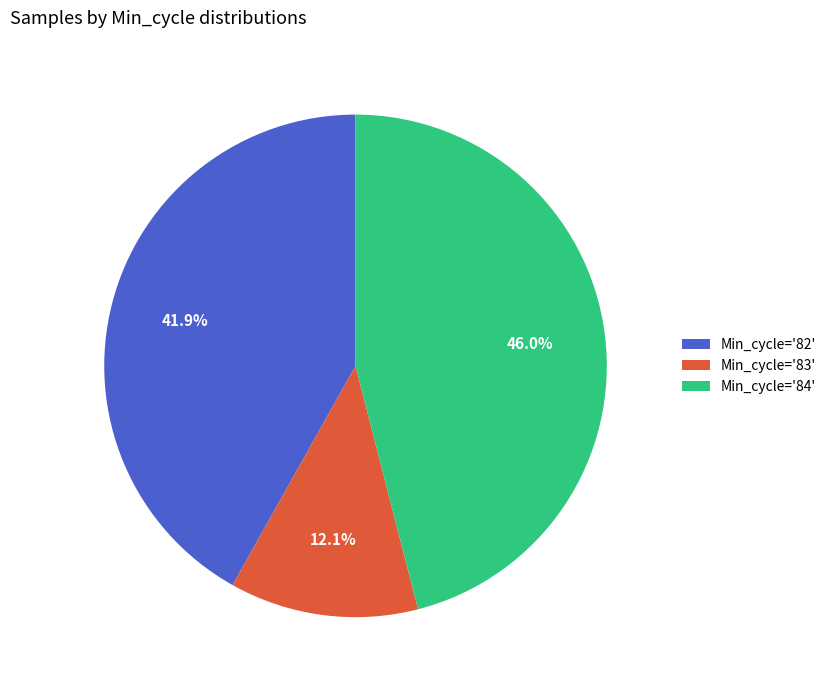

What is the total percentage of Min_cycle='84' and Min_cycle='82'?

87.9%